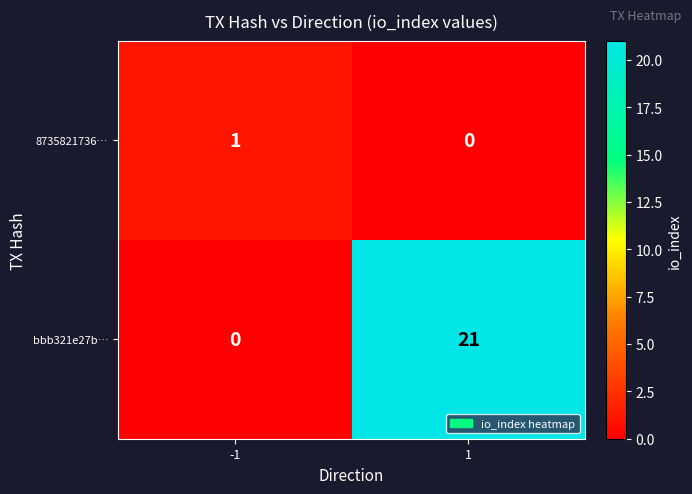

True or false: bbb321e27b… has a value of 21 at 1.

True